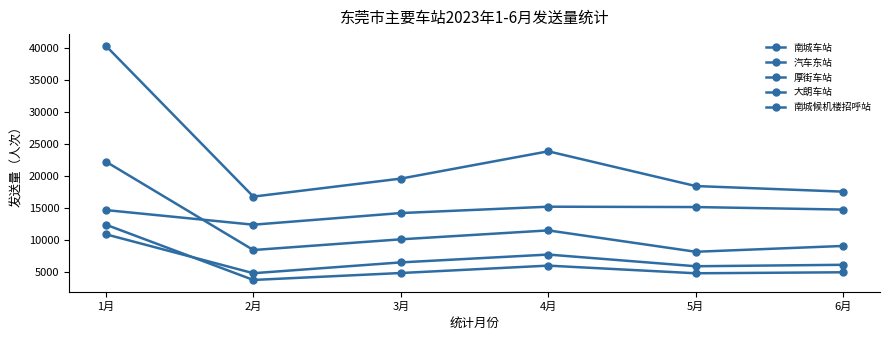

Is this an area chart (filled region under the line)?

No